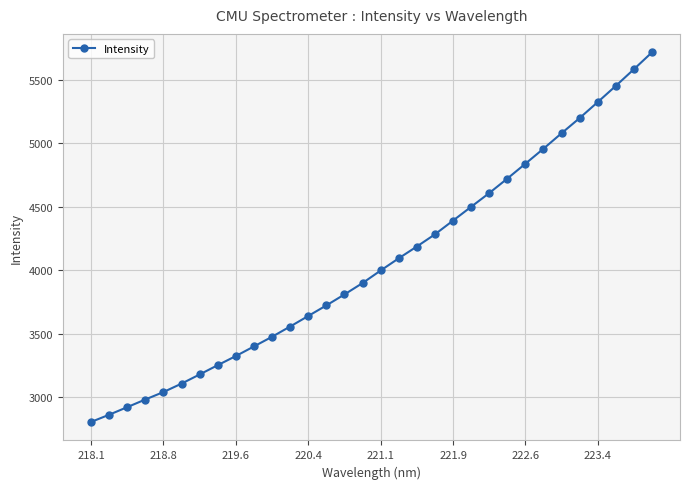

True or false: the data has more than 0 interior local peaks.

False